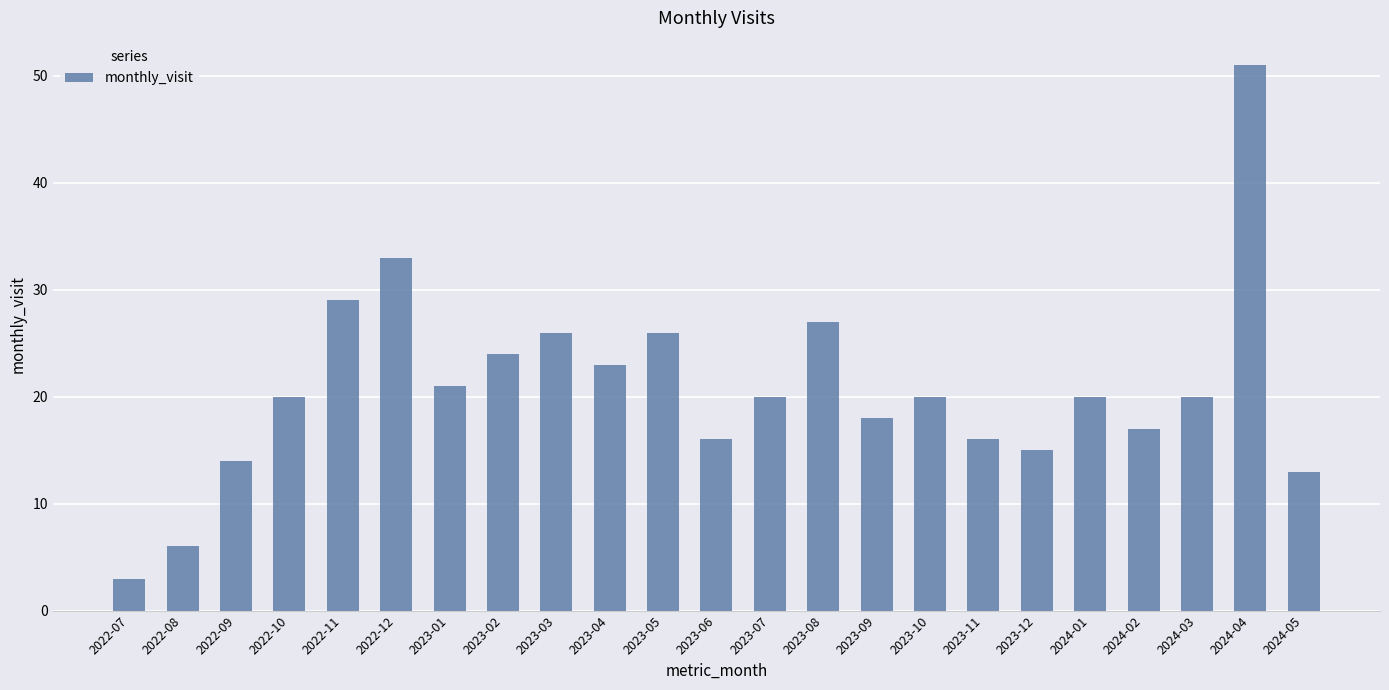

The chart shows a value of 16 at 2023-11. True or false?

True